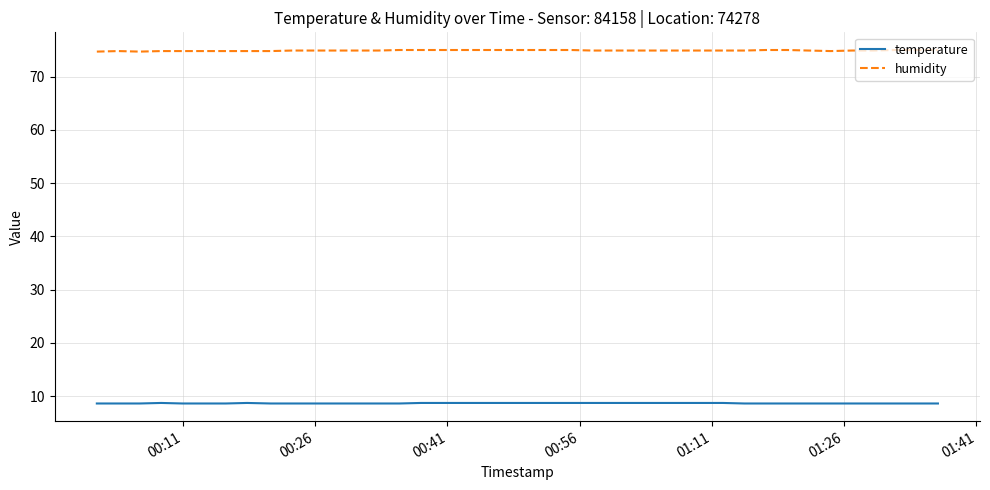

How many lines are shown in the chart?

2